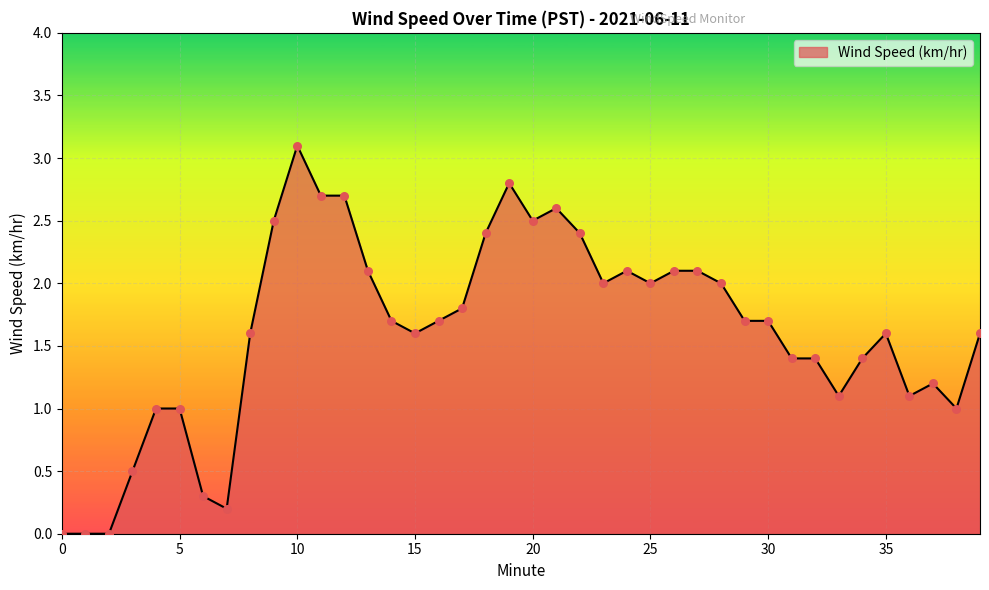

What is the difference between the maximum and minimum values?

3.1